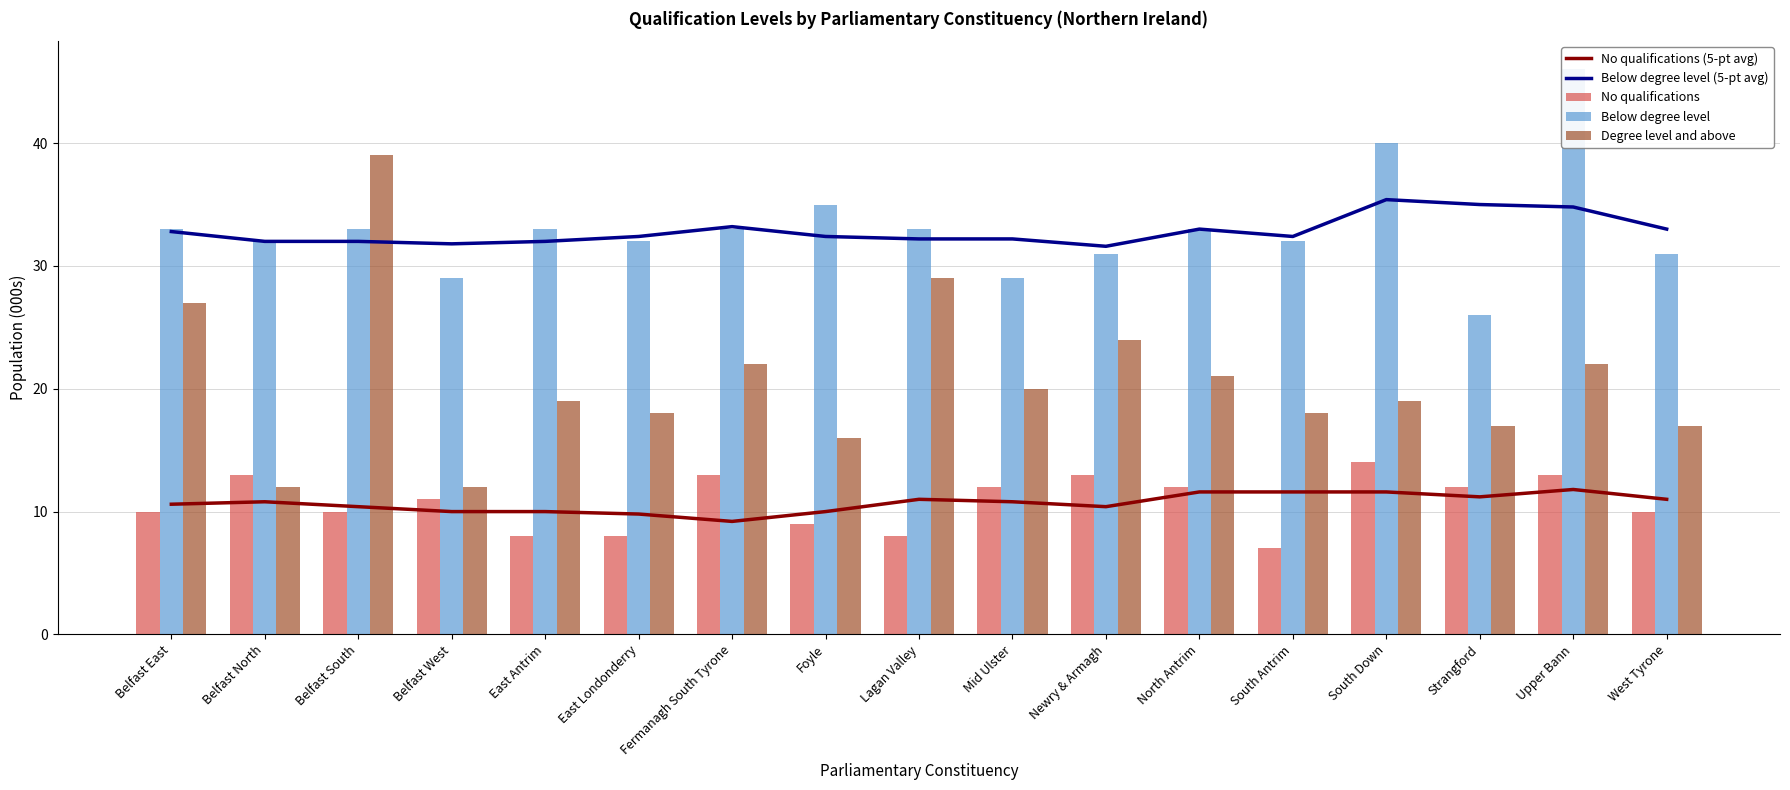

What is the sum of the No qualifications values at South Down and East Londonderry?

22.0